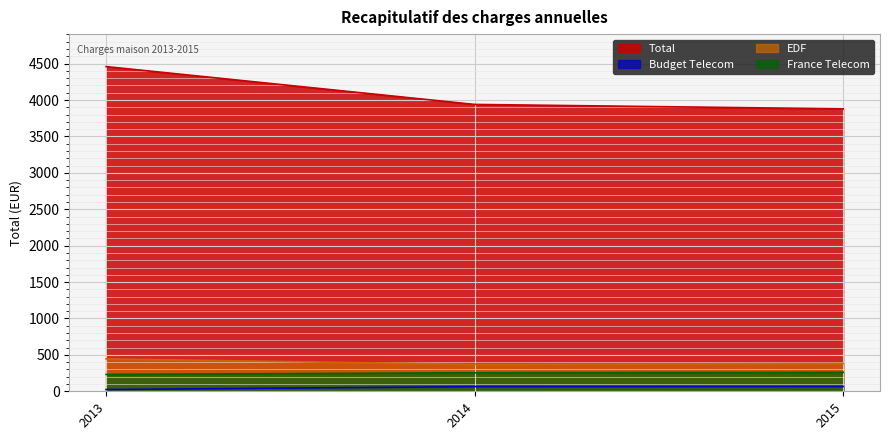

What is the value of the EDF point at the 1st from the left?

445.1